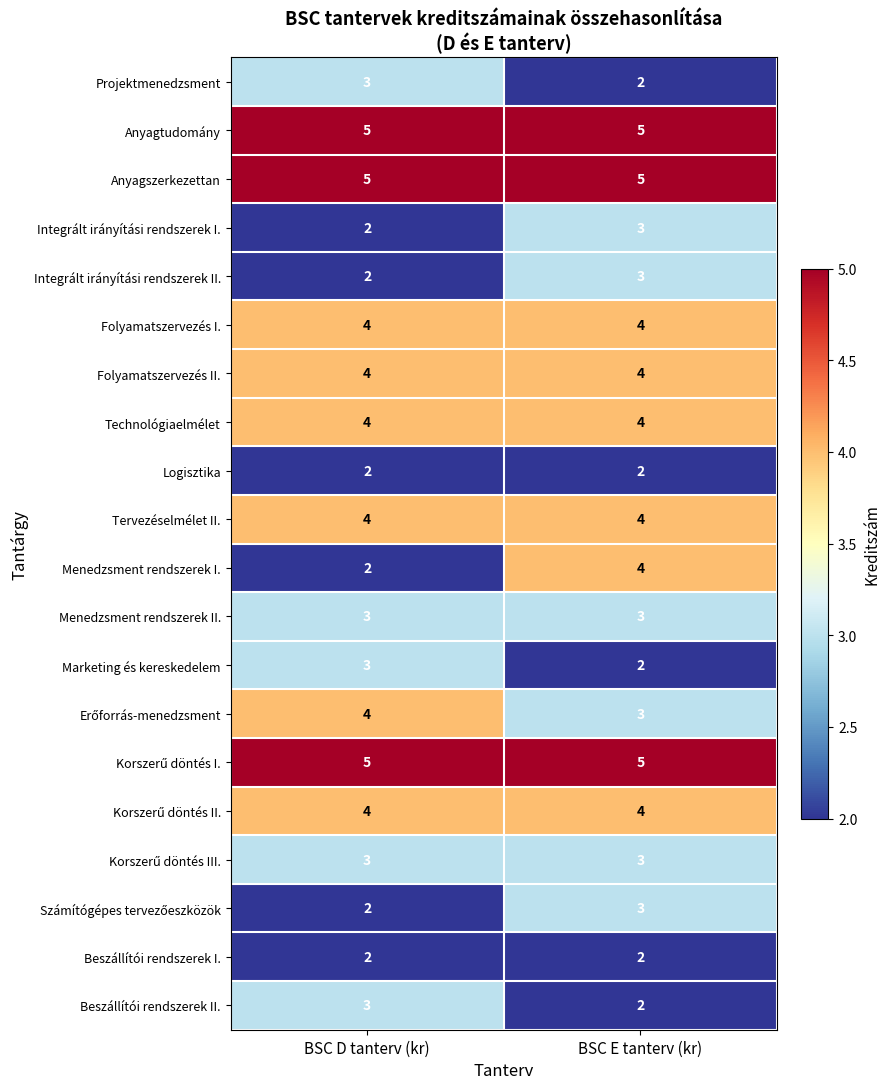

Which series has the widest spread of values?

Menedzsment rendszerek I.